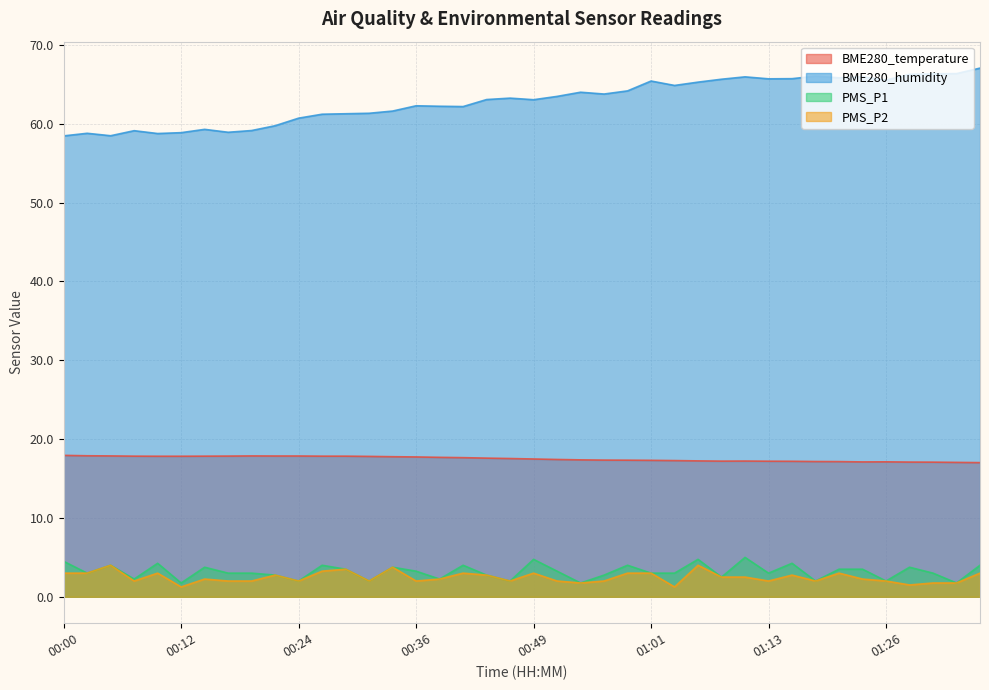

What is the sum of the BME280_humidity values at 00:54 and 00:41?

126.2